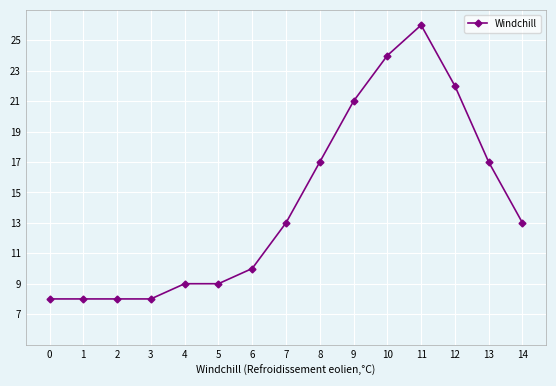

What is the change in value from 7 to 12?

+9